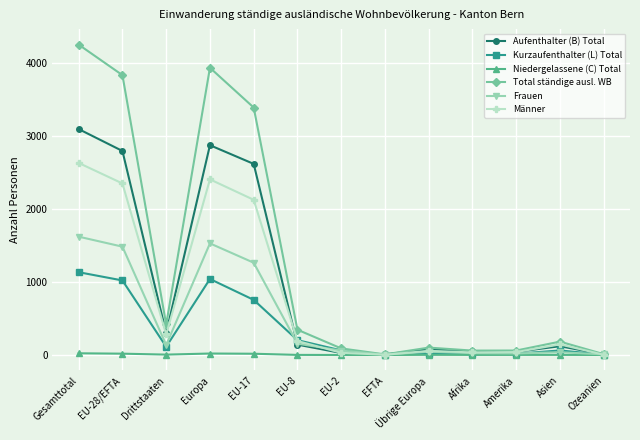

What is the spread (max minus min) of values at Amerika?

60